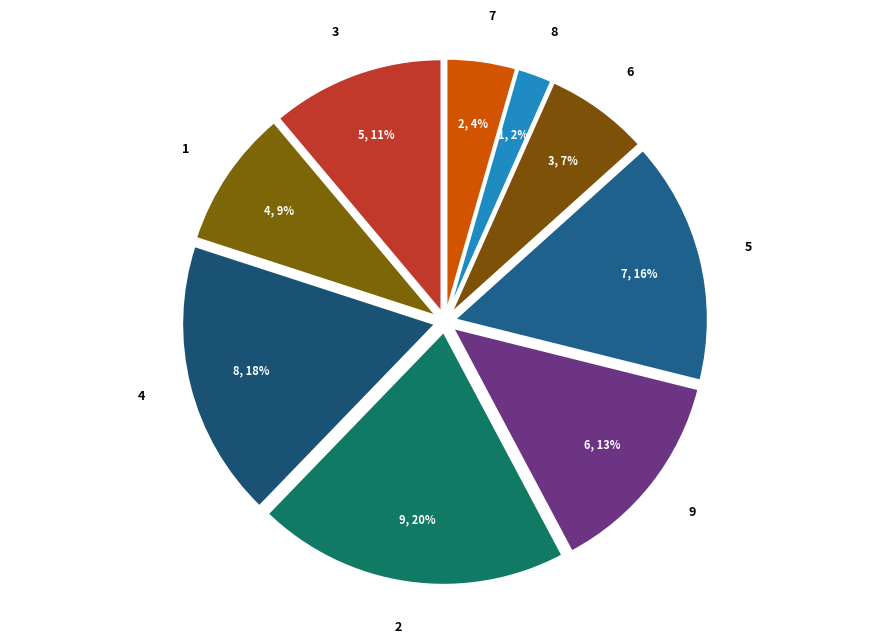

Does 5 account for over 50% of the chart?

No